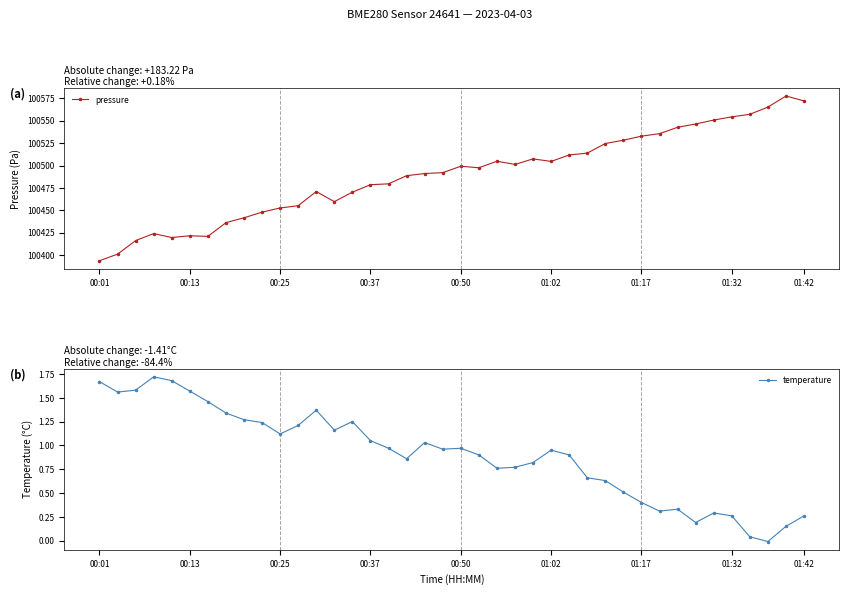

What is the value of the pressure point at the 5th from the left?

100419.7